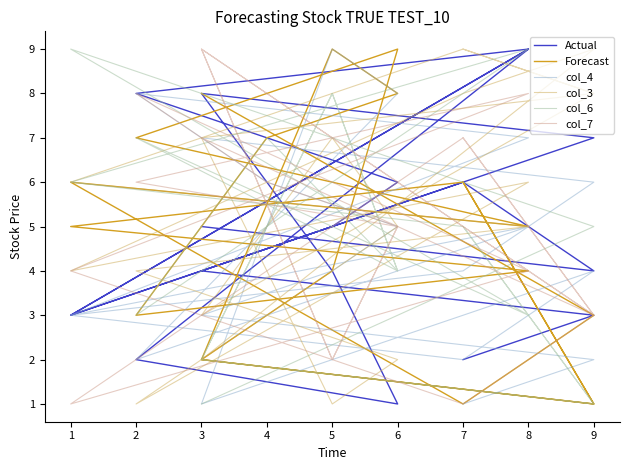

What are all the series names shown in the legend?

Actual, Forecast, col_4, col_3, col_6, col_7